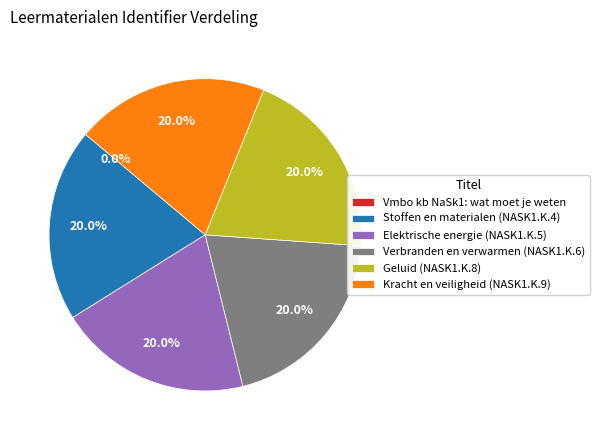

Is Elektrische energie (NASK1.K.5) the majority of the pie?

No